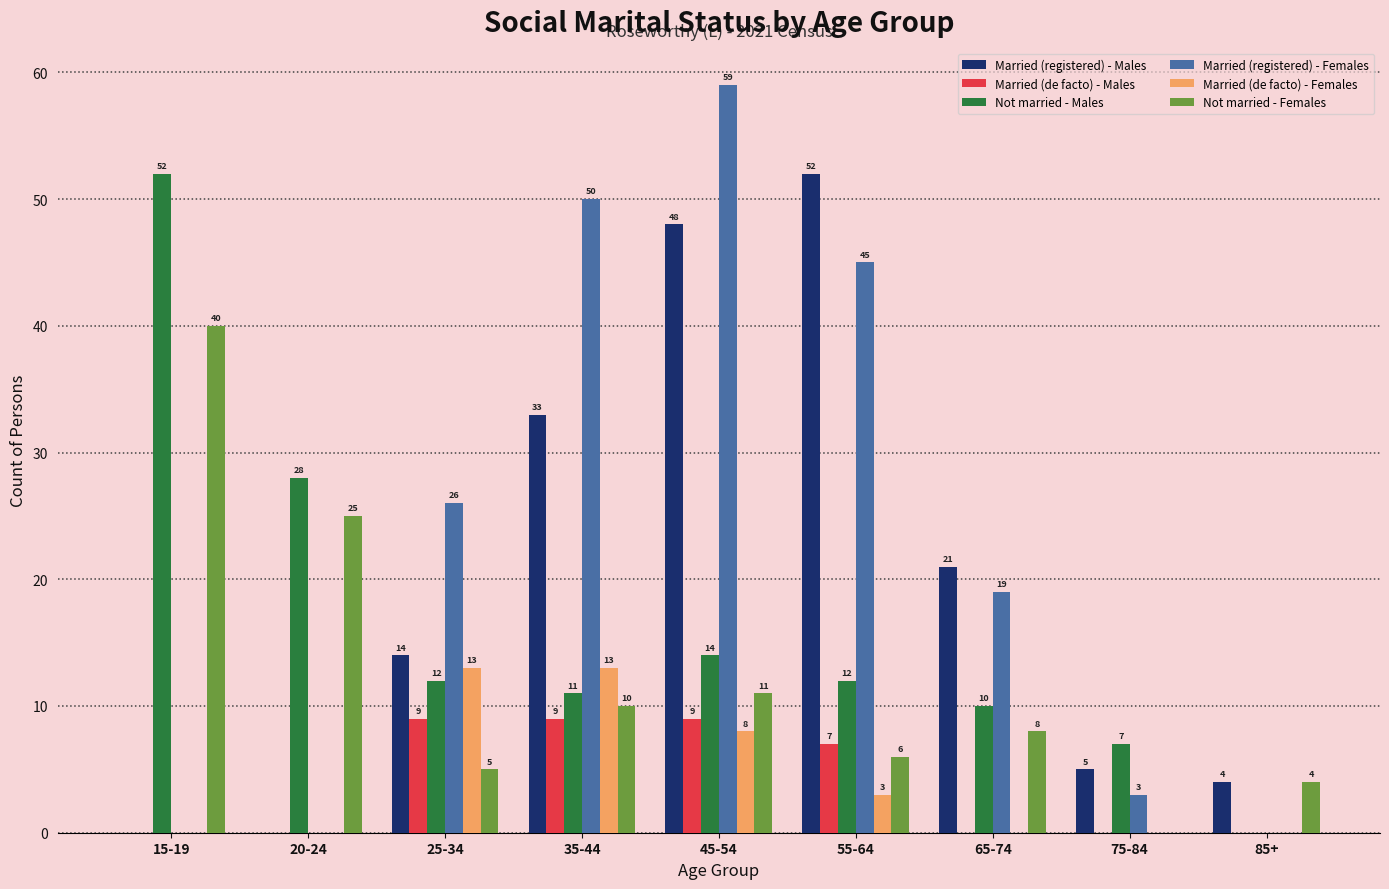

At which label is Not married - Males closest to 26?

20-24